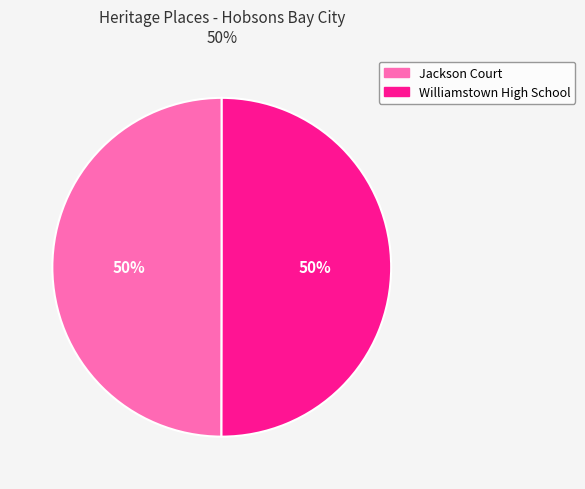

Count the number of slices in the pie.

2